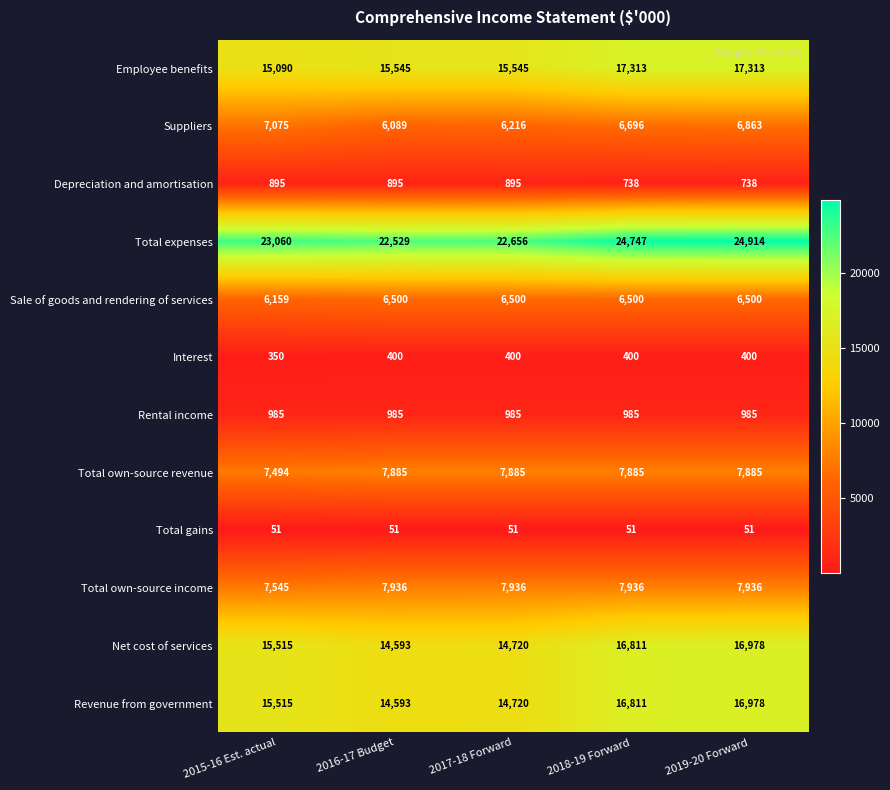

What is the maximum value shown in the chart?

24914